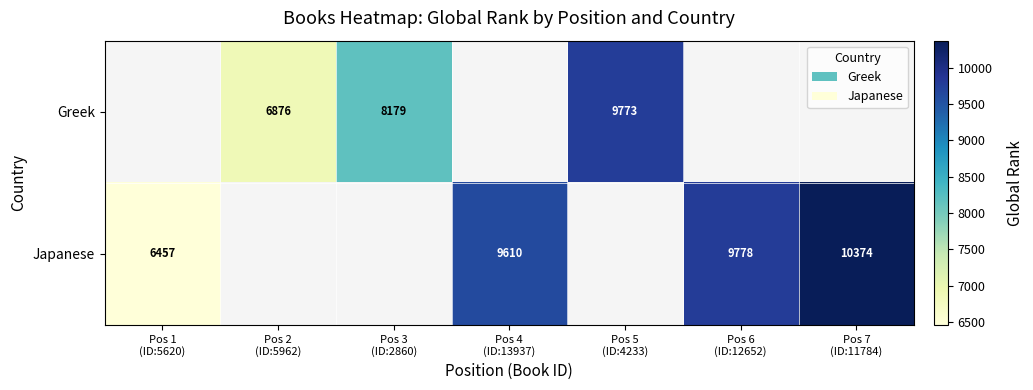

Rank the series by their maximum value, from lowest to highest.

Greek, Japanese